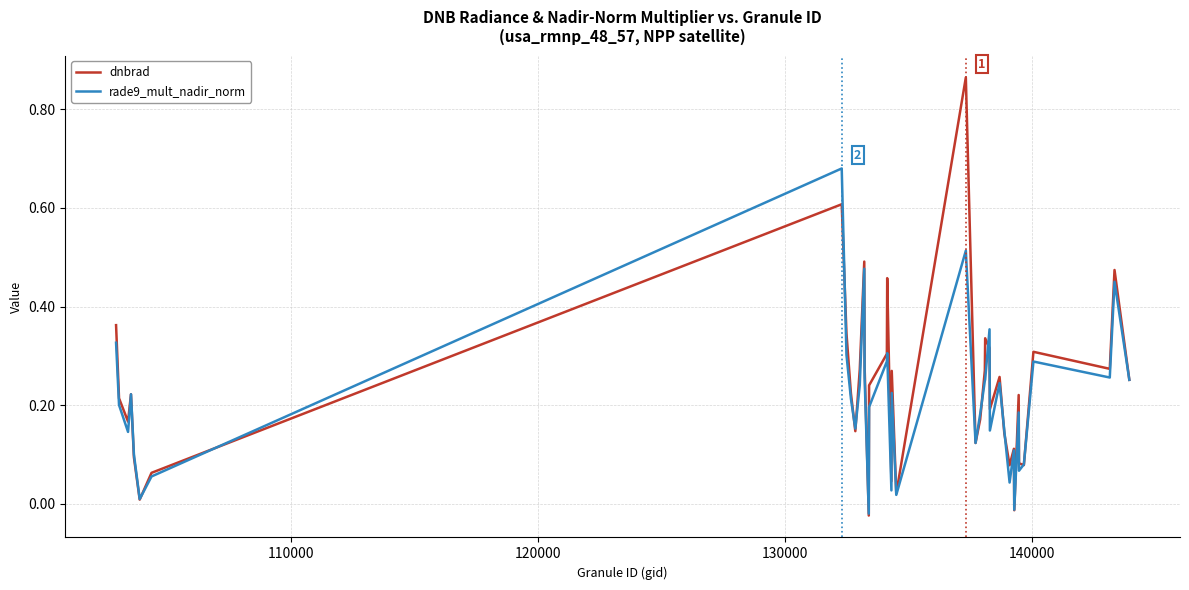

Which series has the widest spread of values?

dnbrad